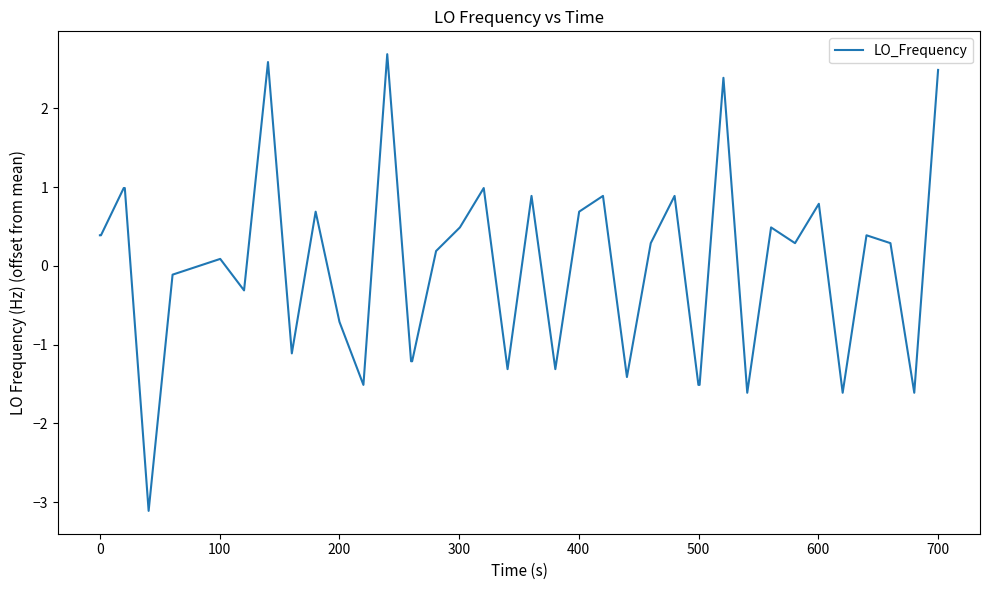

What is the greatest value displayed?

2.7